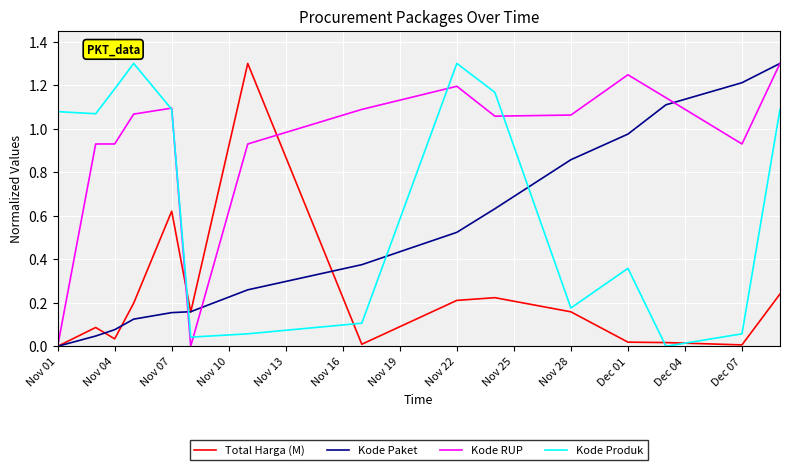

How many values in the Kode RUP series are below 1?

6